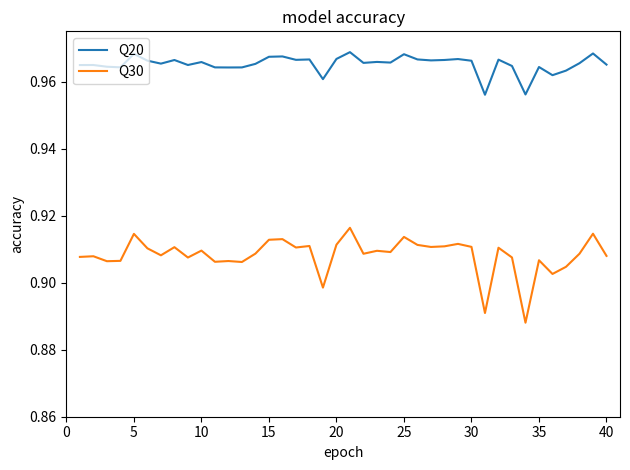

What are all the series names shown in the legend?

Q20, Q30